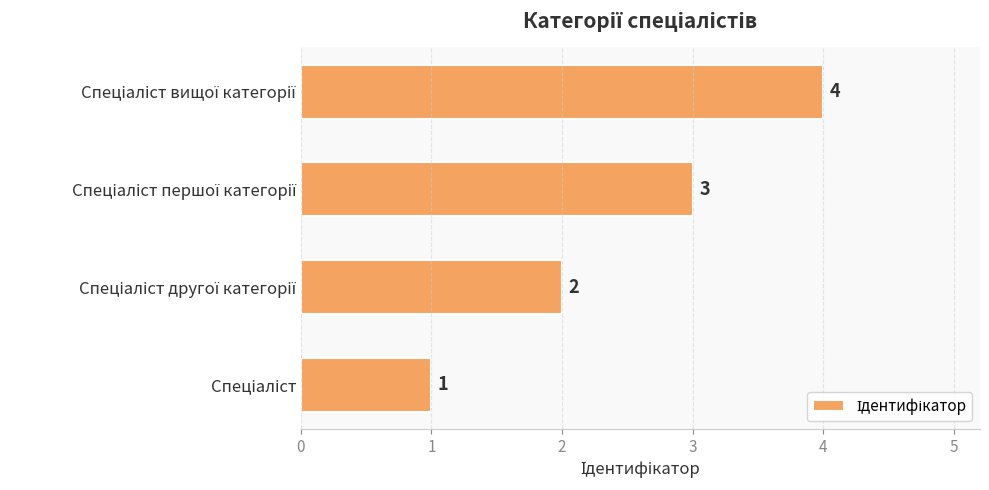

What is the maximum value shown in the chart?

4